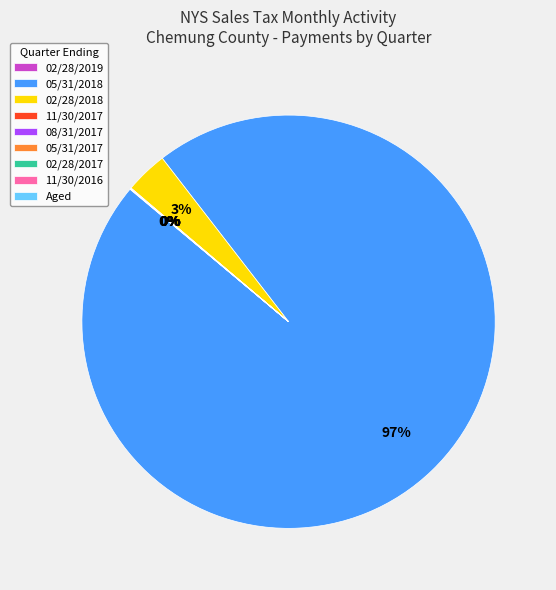

Which category has the biggest portion of the pie?

05/31/2018